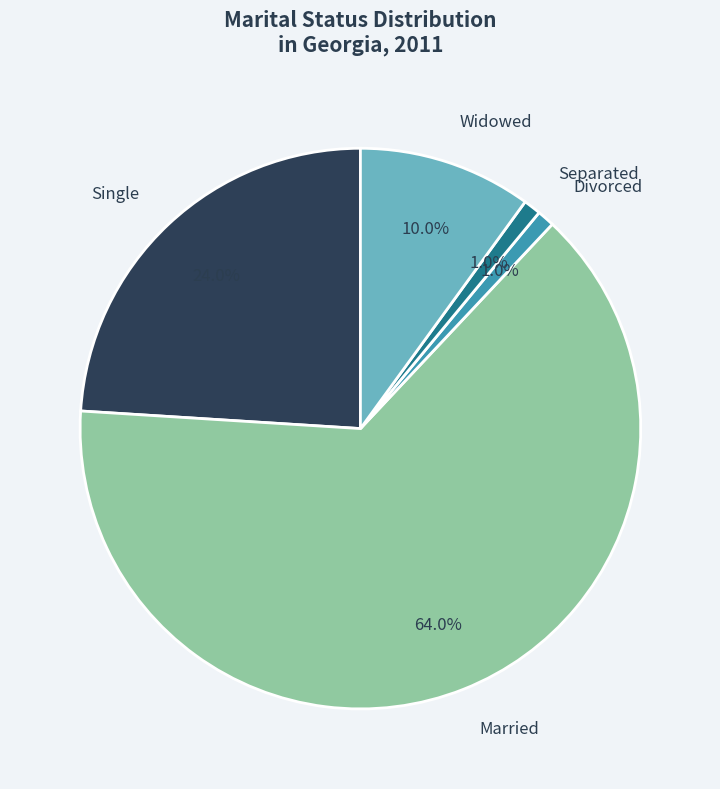

To the nearest percent, what is the difference between the largest and smallest slice percentages?

63%